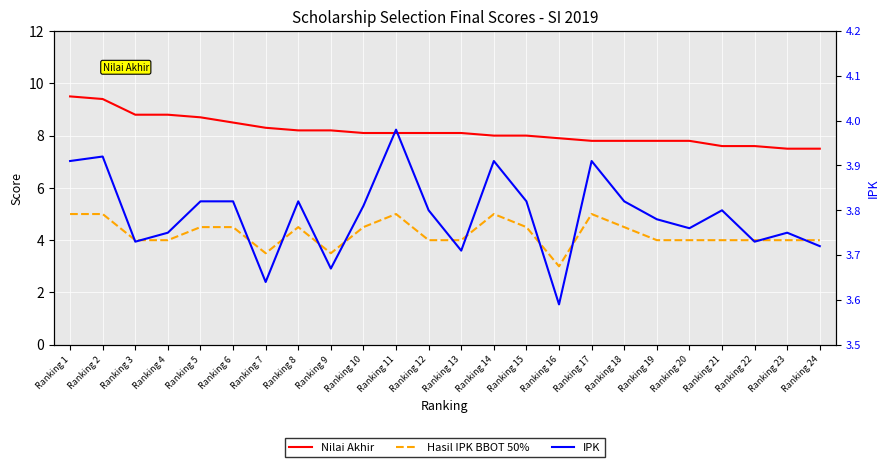

The value of Nilai Akhir at Ranking 18 is 7.8. True or false?

True